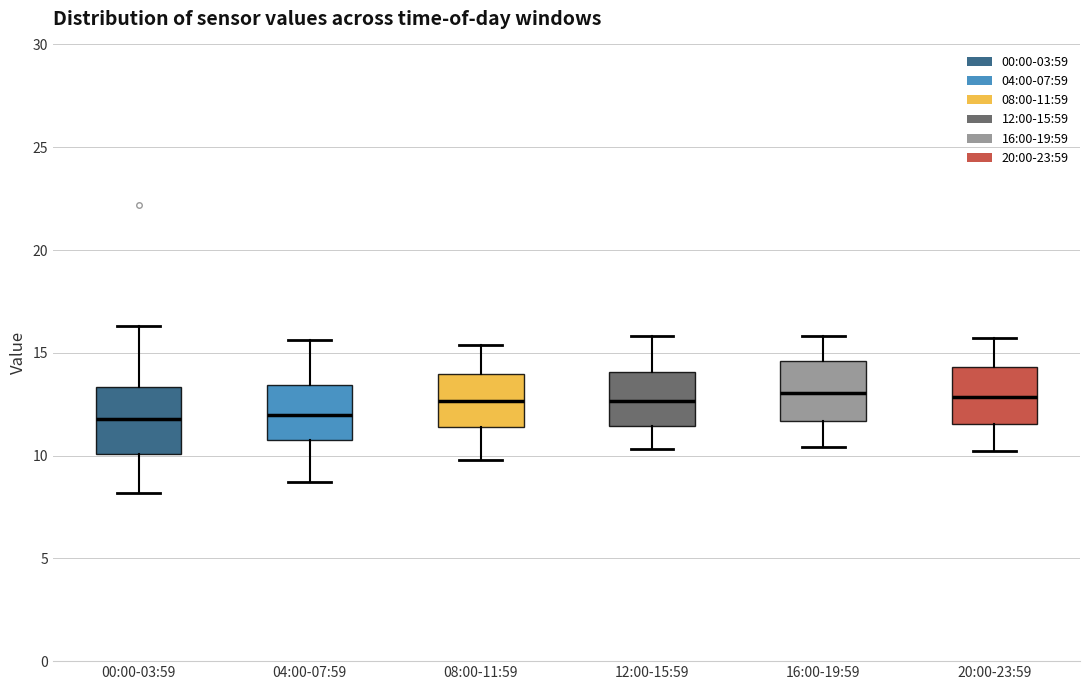

Where does the upper whisker of the box for 12:00-15:59 end on the y-axis? The values are not printed on the chart, so give them approximately, as read against the axis.

16.0